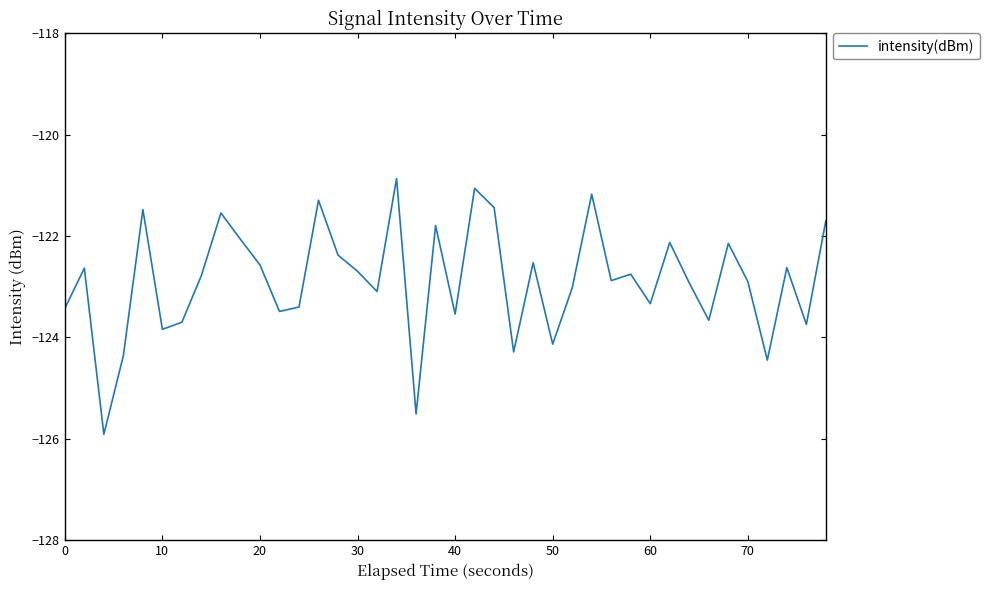

What is the greatest value displayed?

-120.9